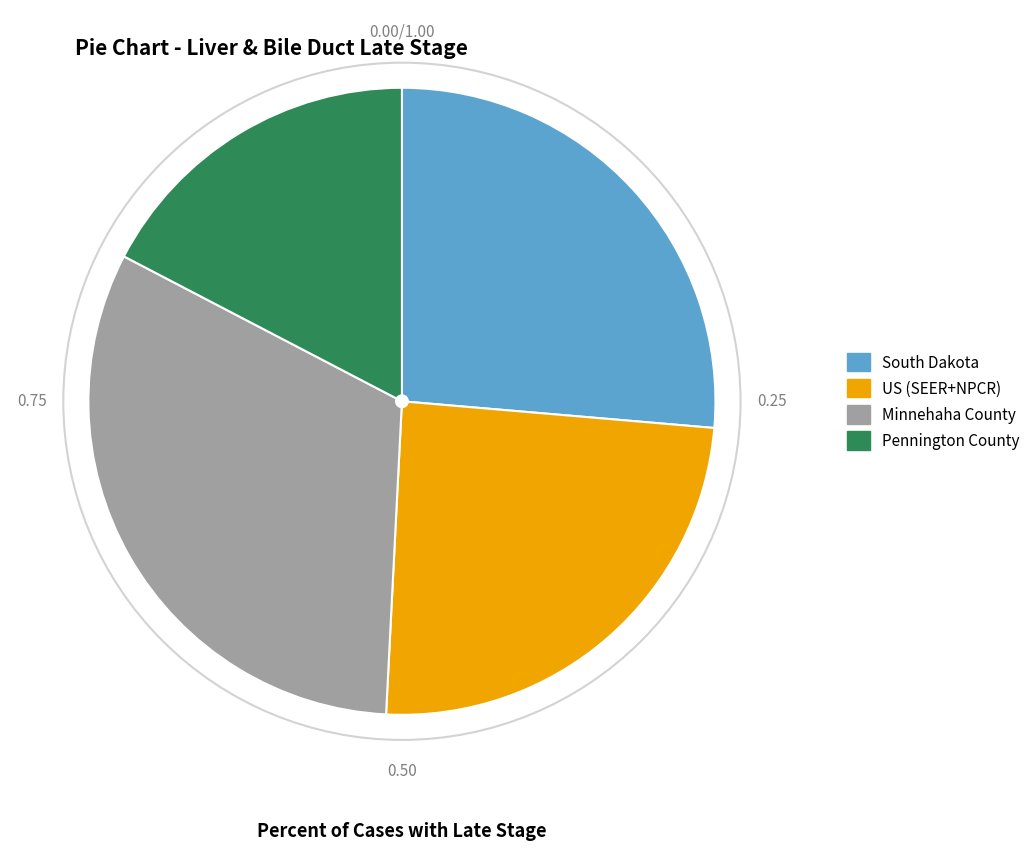

Combined, do South Dakota and Minnehaha County account for over 50%?

Yes